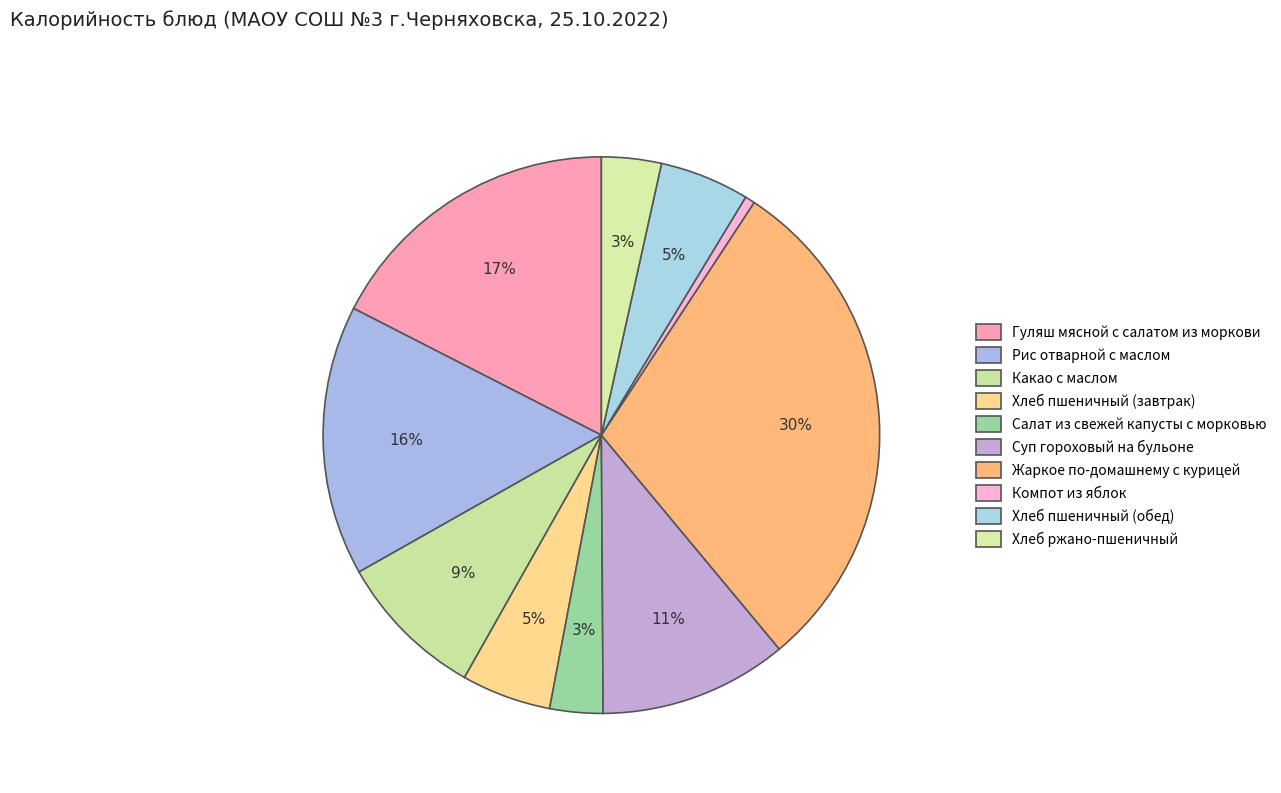

How many segments does this pie chart have?

10